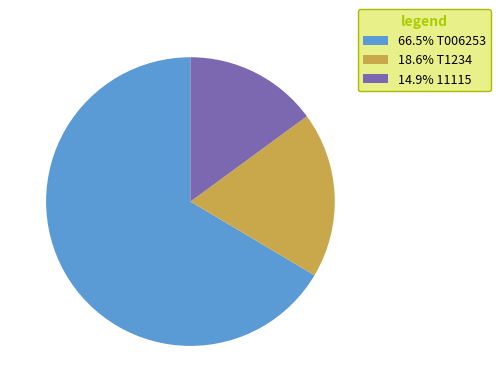

Is there a majority slice in this chart?

Yes